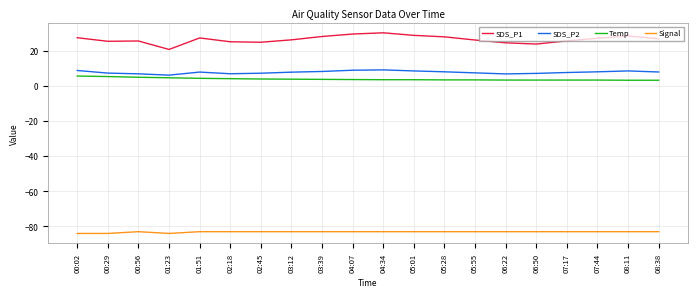

True or false: SDS_P2 and SDS_P1 cross at least once.

False